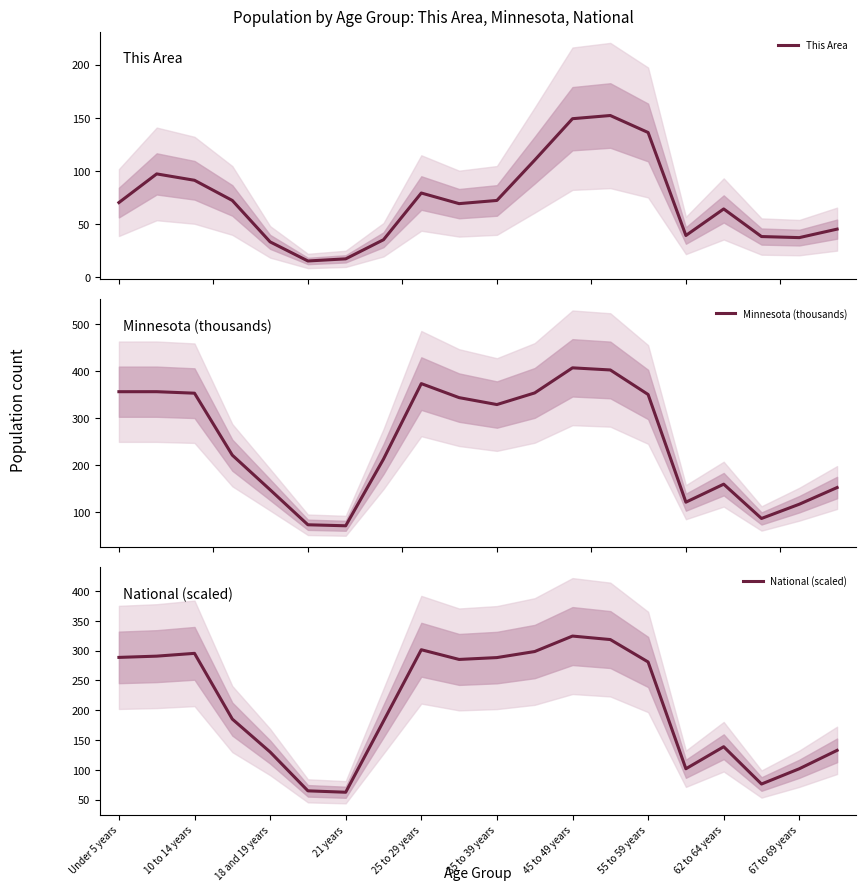

What is the maximum value shown in the chart?

406.2